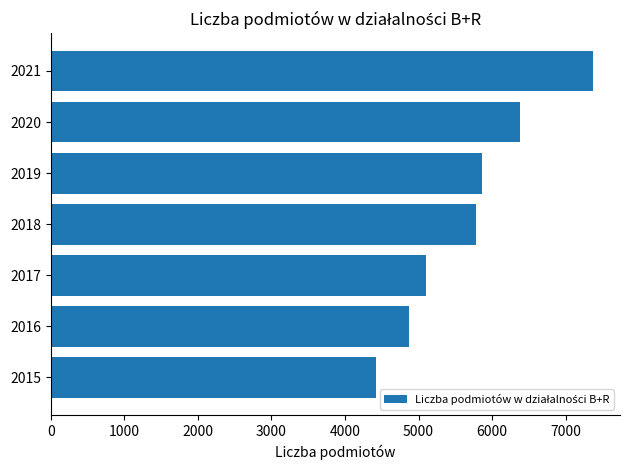

What is the difference between the second highest and minimum values?

1954